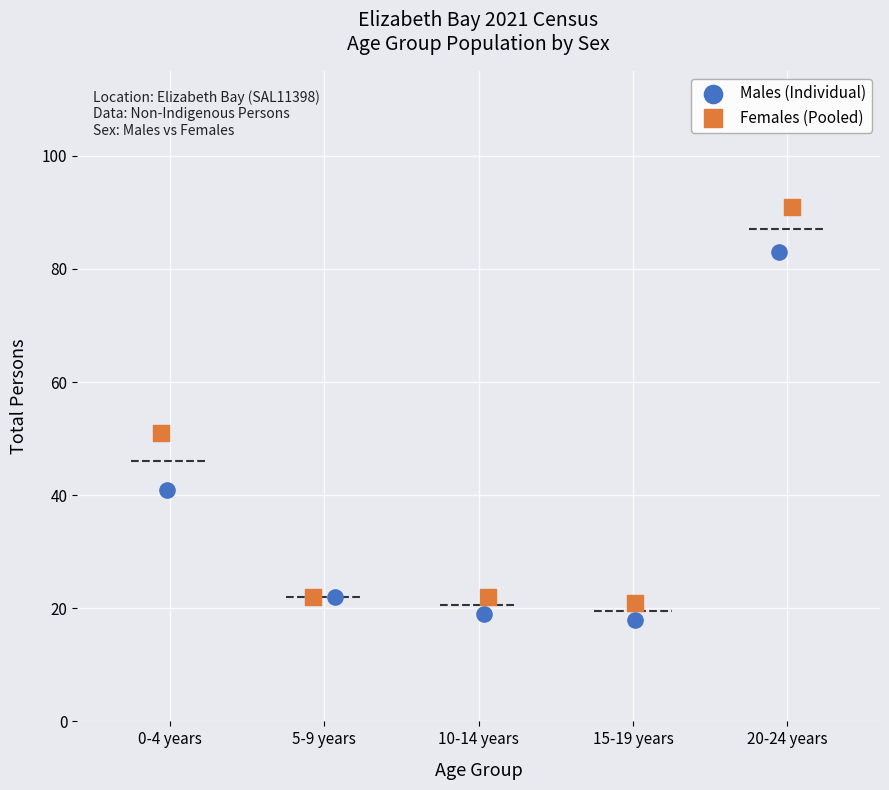

Which series has the largest Y range (max minus min)?

Females (Pooled)